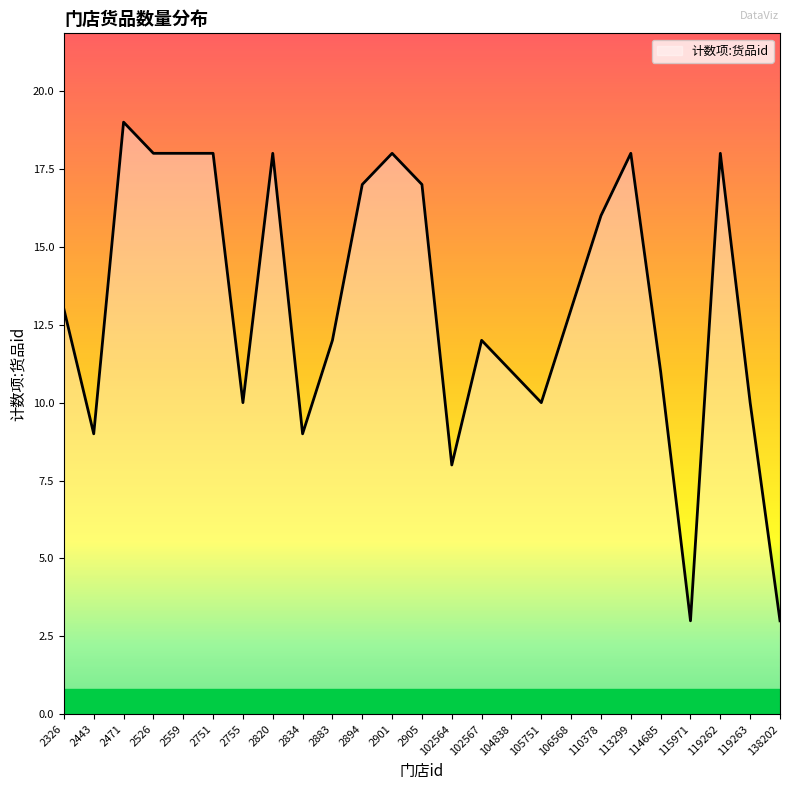

What is the greatest value displayed?

19